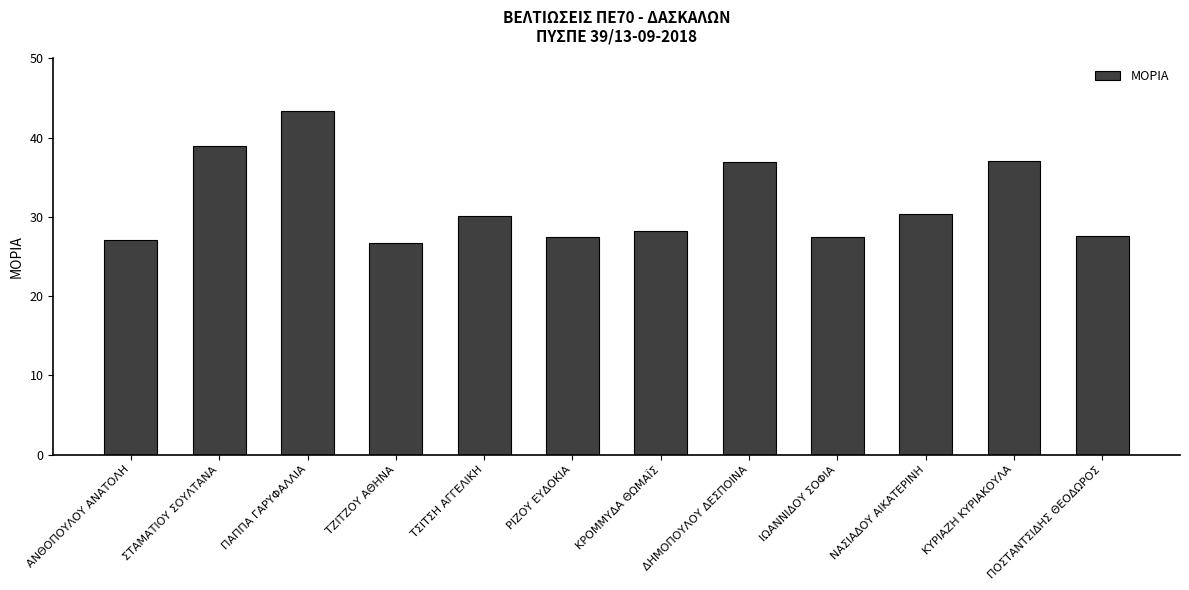

What is the value of the 10th bar from the left?

30.4